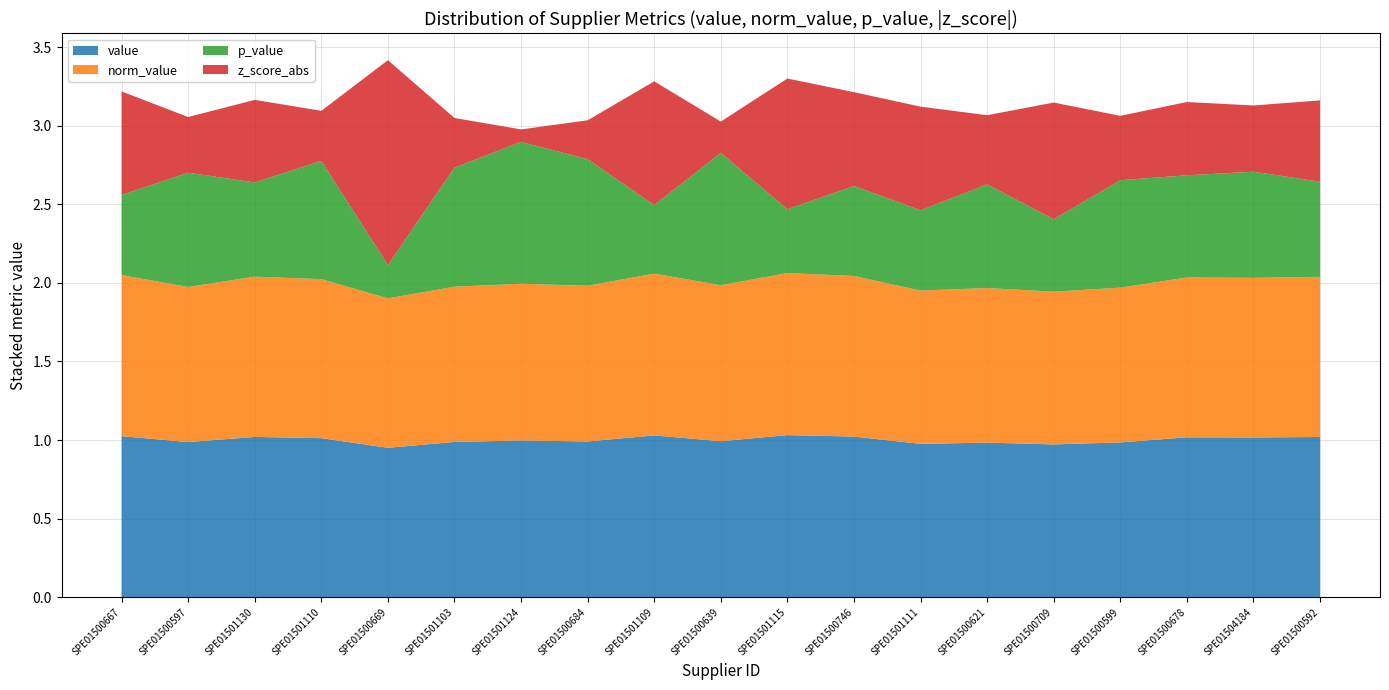

Reading right to left, transcribe all the data shown in this chart.

value: 1.0	1.0	1.0	1.0	1.0	1.0	1.0	1.0	1.0	1.0	1.0	1.0	1.0	1.0	1.0	1.0	1.0	1.0	1.0
norm_value: 1.0	1.0	1.0	1.0	1.0	1.0	1.0	1.0	1.0	1.0	1.0	1.0	1.0	1.0	1.0	1.0	1.0	1.0	1.0
p_value: 0.6	0.7	0.7	0.7	0.5	0.7	0.5	0.6	0.4	0.8	0.4	0.8	0.9	0.8	0.2	0.8	0.6	0.7	0.5
z_score_abs: 0.5	0.4	0.5	0.4	0.7	0.4	0.7	0.6	0.8	0.2	0.8	0.2	0.1	0.3	1.3	0.3	0.5	0.4	0.7